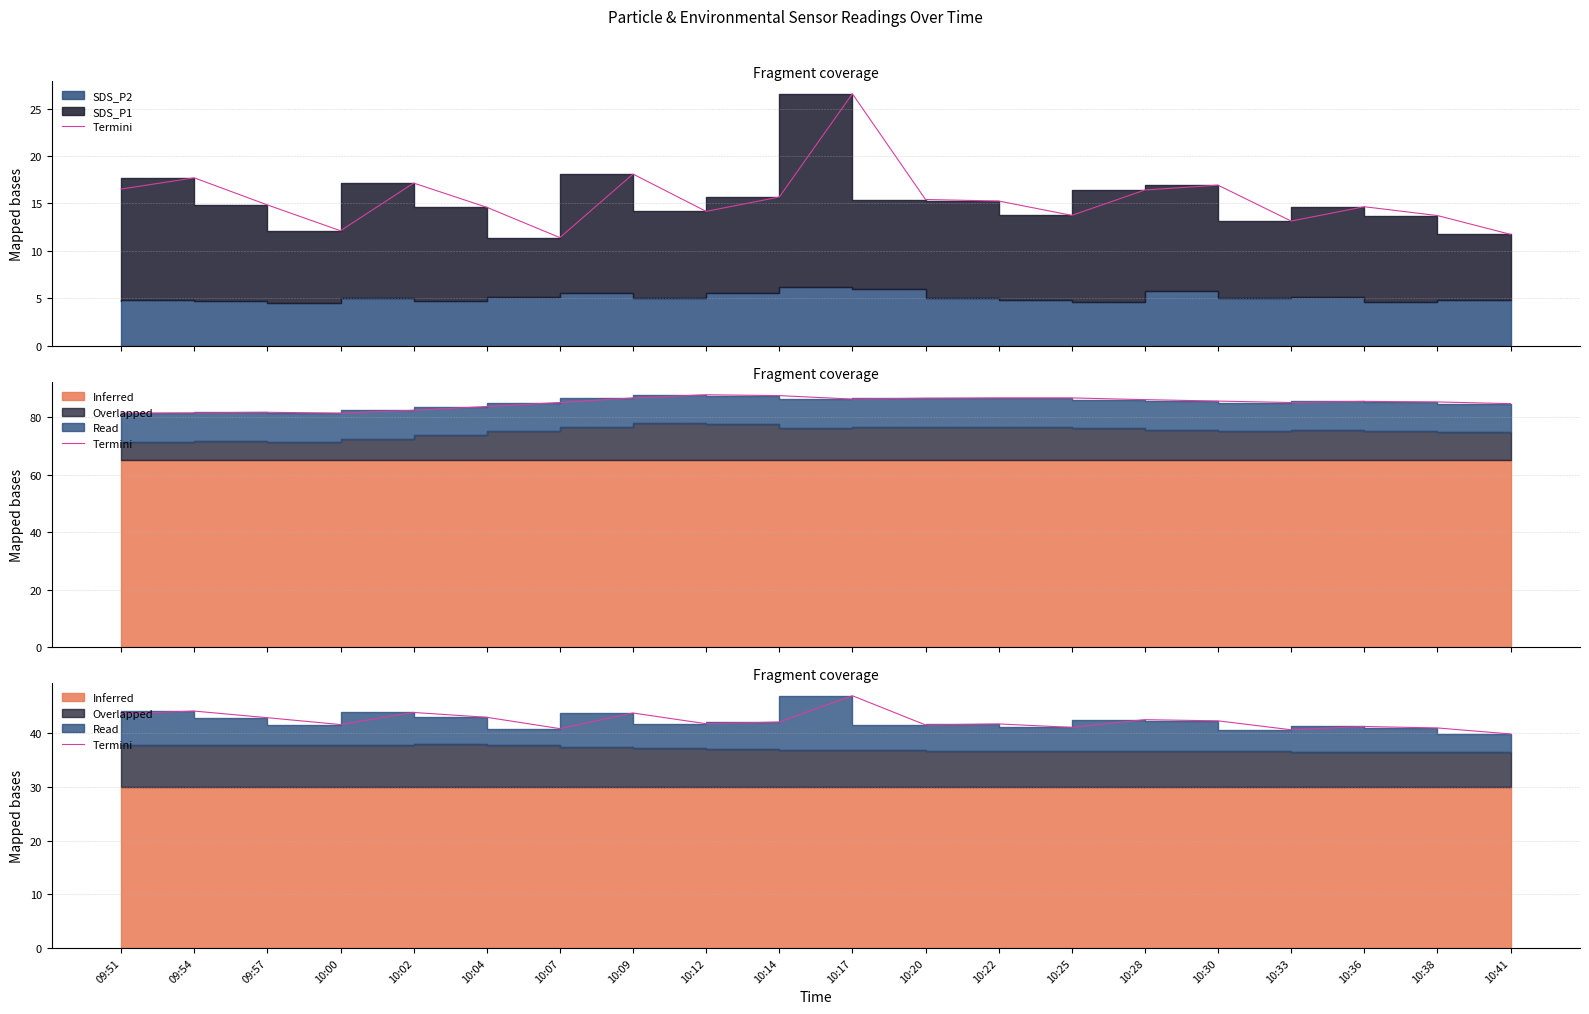

What is the average value?

42.3